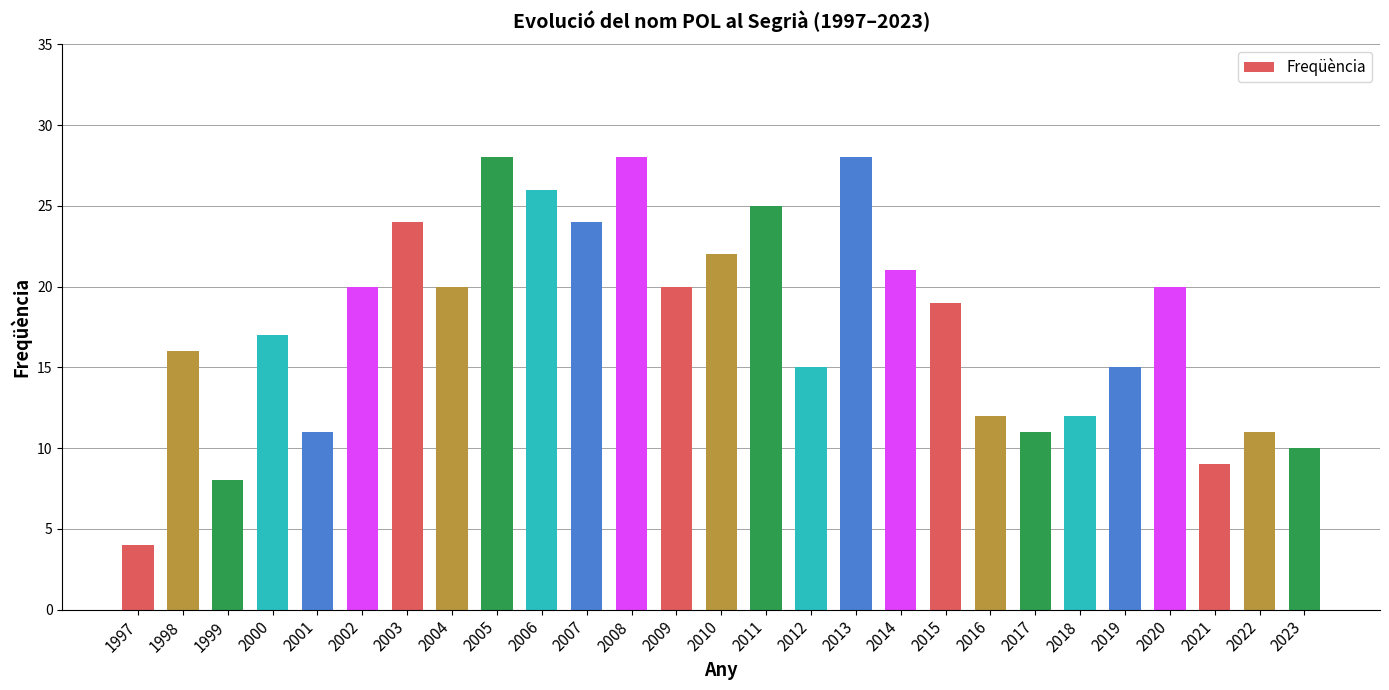

Where is the data nearest to the value 16?

1998